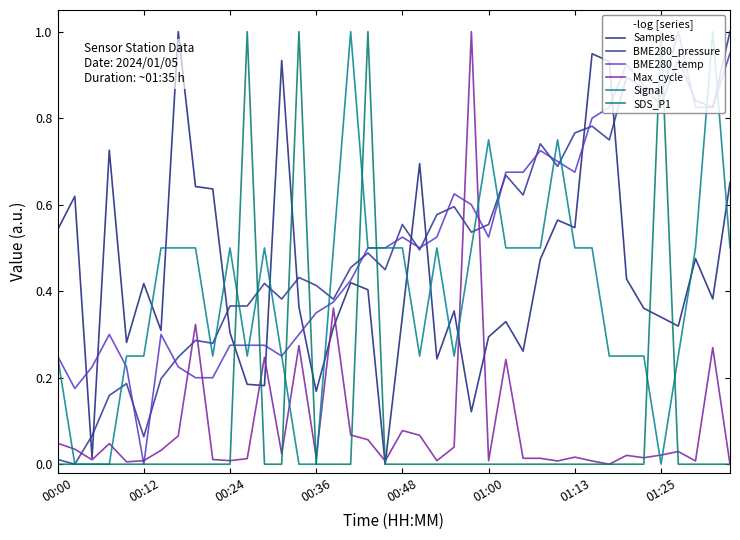

What is the average value of the Signal series?

0.4